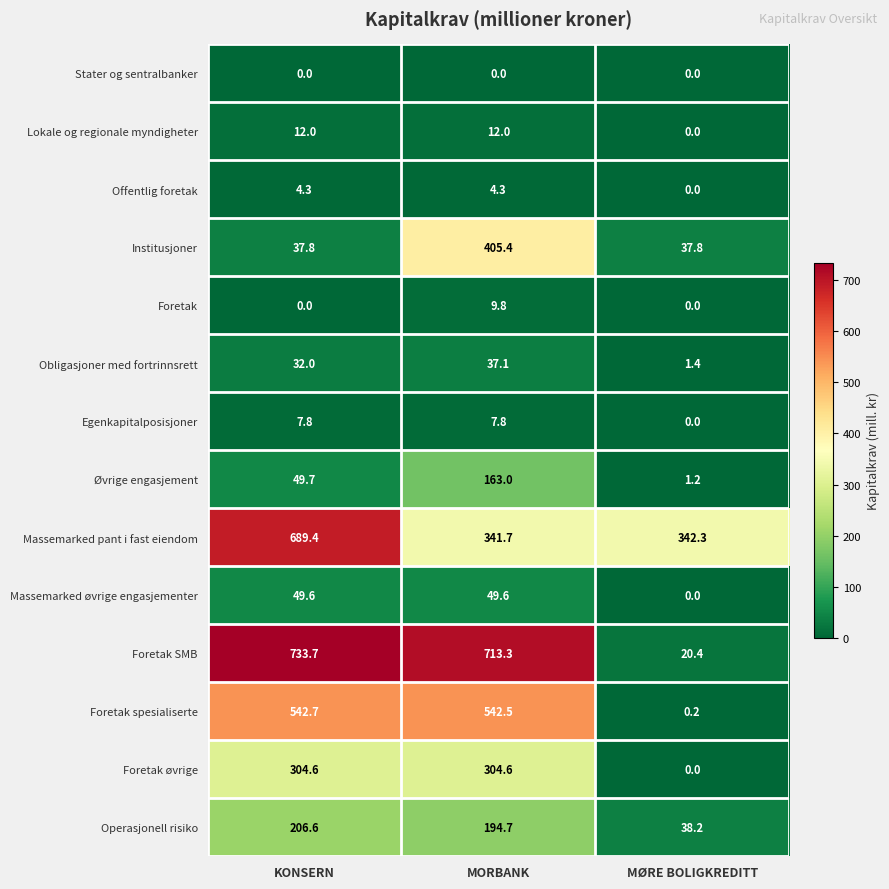

How many series are shown in this chart?

14